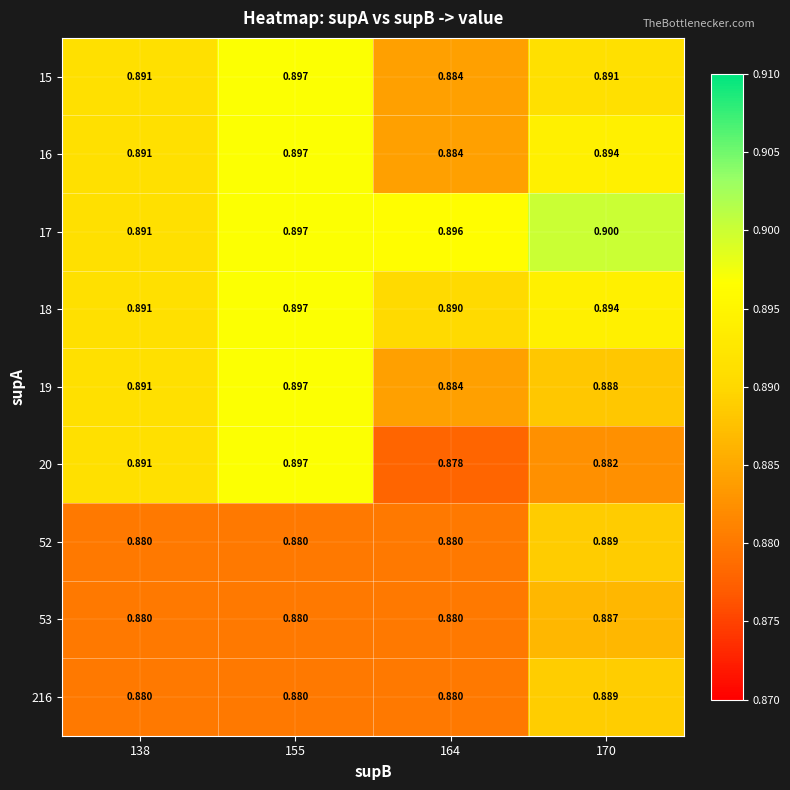

At which category is the sum across all series the highest?

155